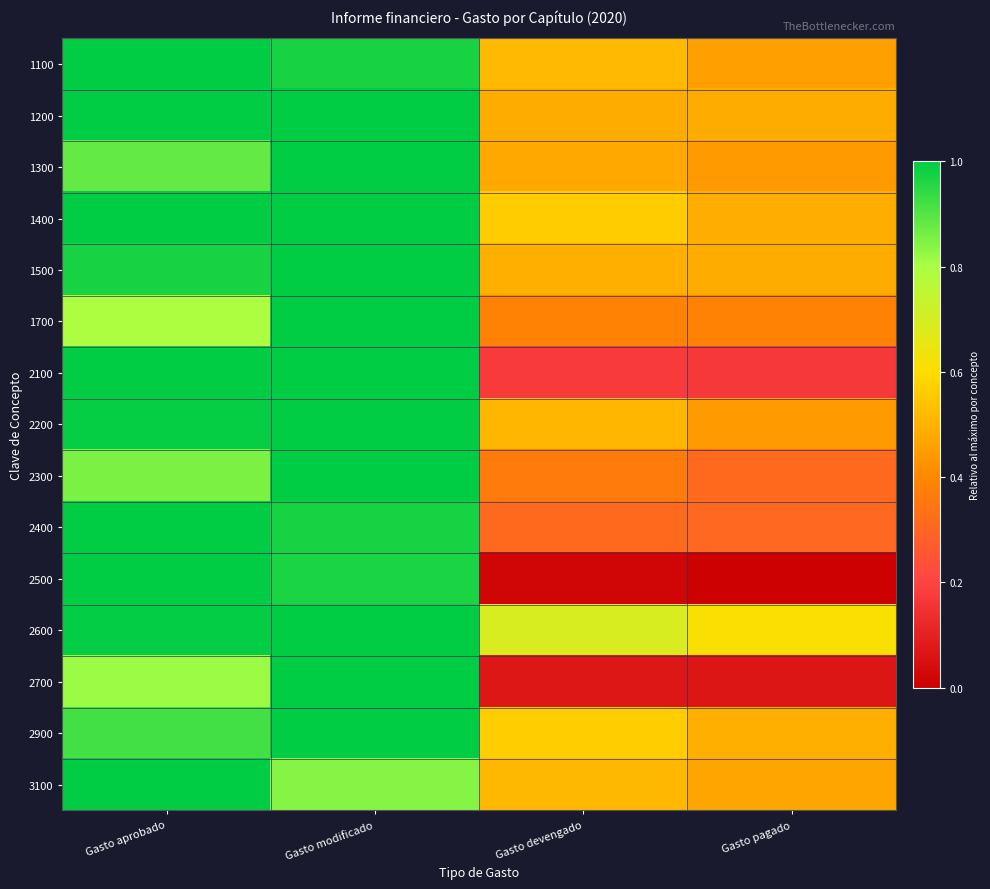

At which category does the chart reach its minimum across all series?

Gasto pagado